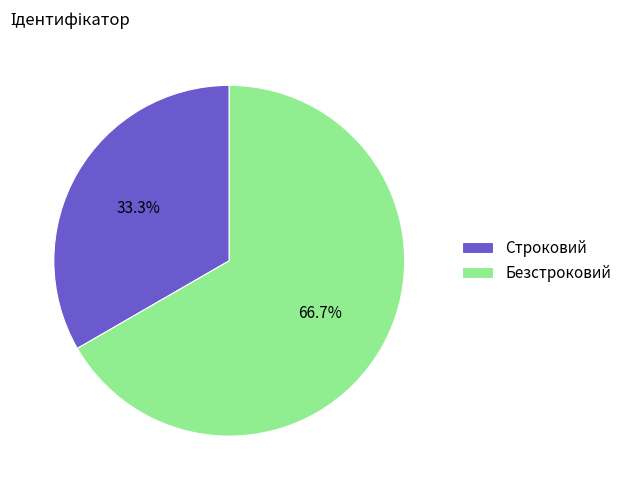

To the nearest percent, what is the average slice percentage?

50%